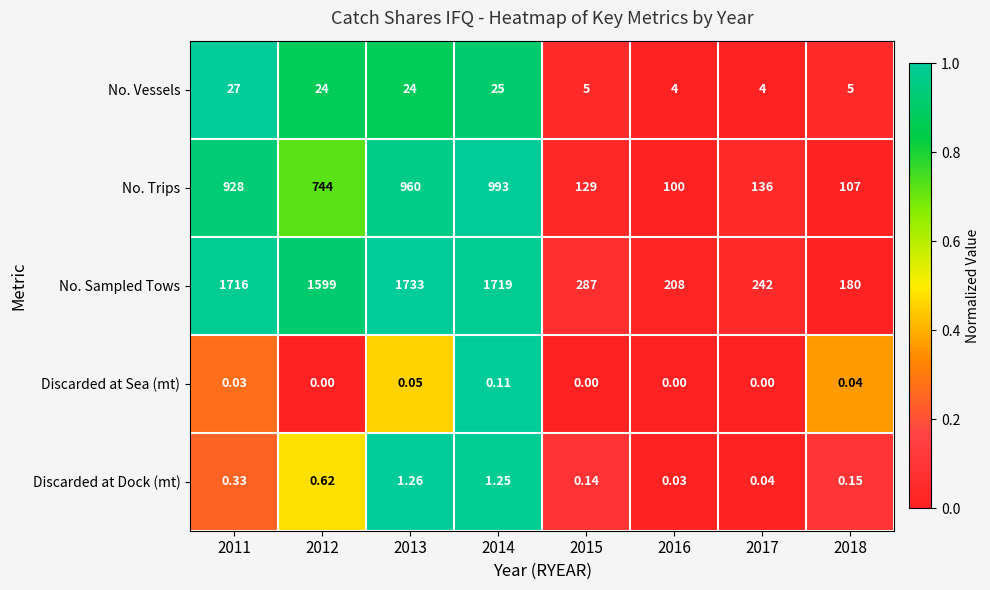

Which series has the largest total across all categories?

No. Sampled Tows